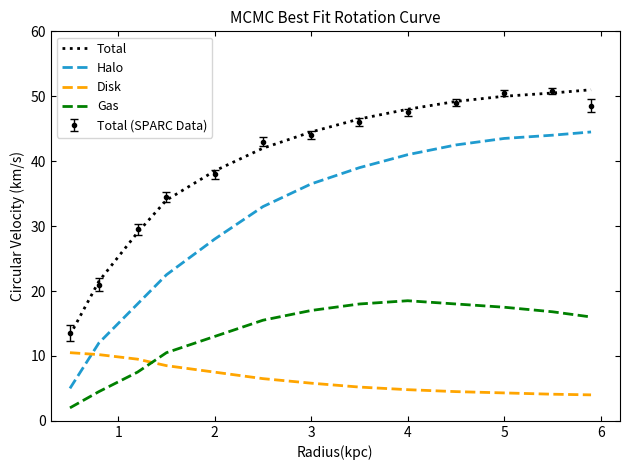

True or false: Total and Gas intersect in this chart.

False